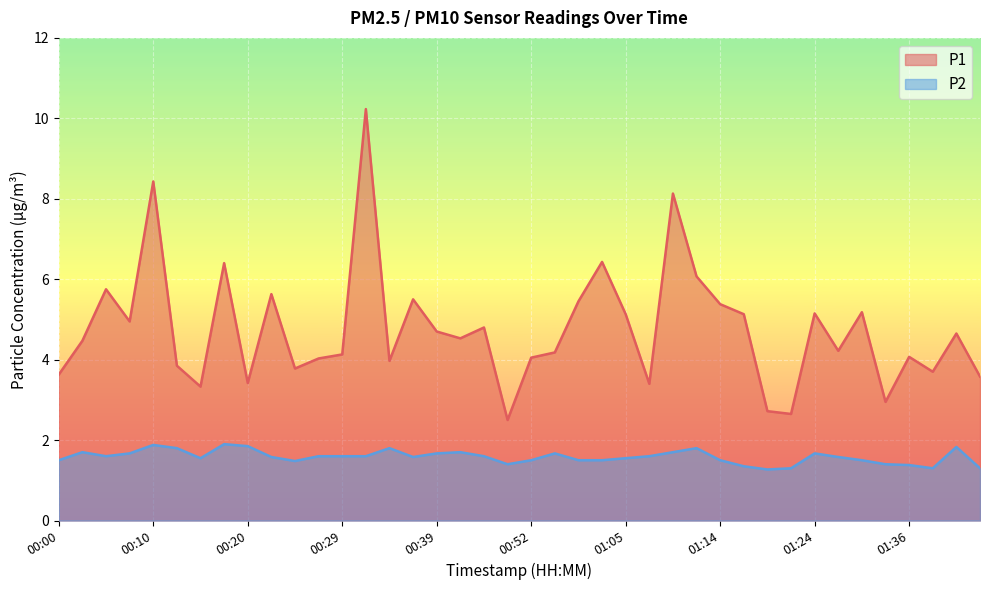

Does the chart display data point markers on the line(s)?

No